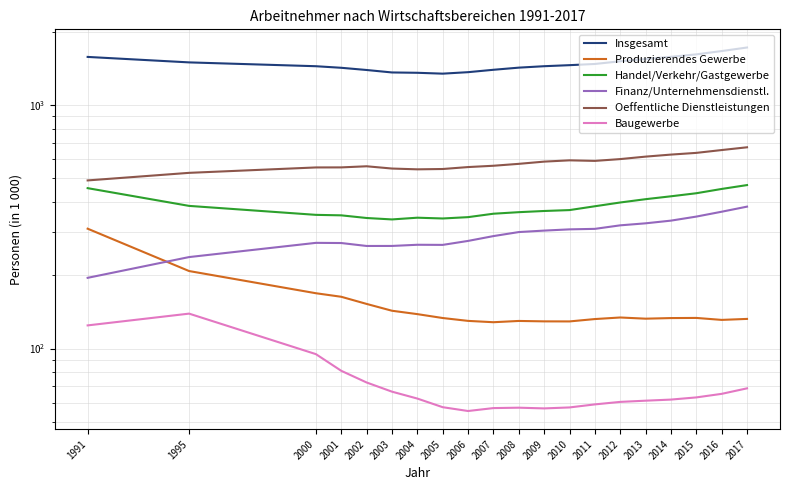

What is the average value of the Finanz/Unternehmensdienstl. series?

295.5